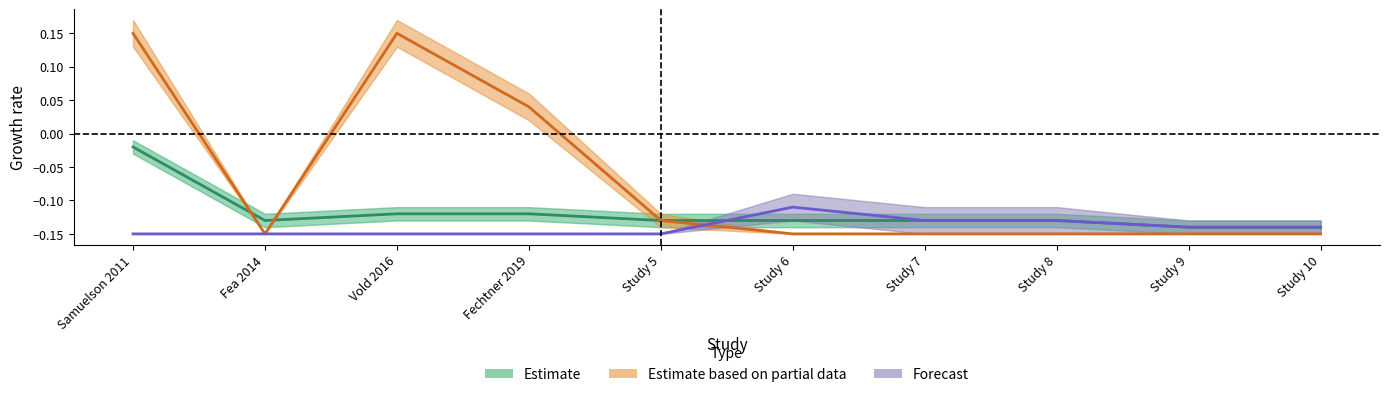

True or false: Estimate based on partial data has a value of -0.1 at Study 7.

True